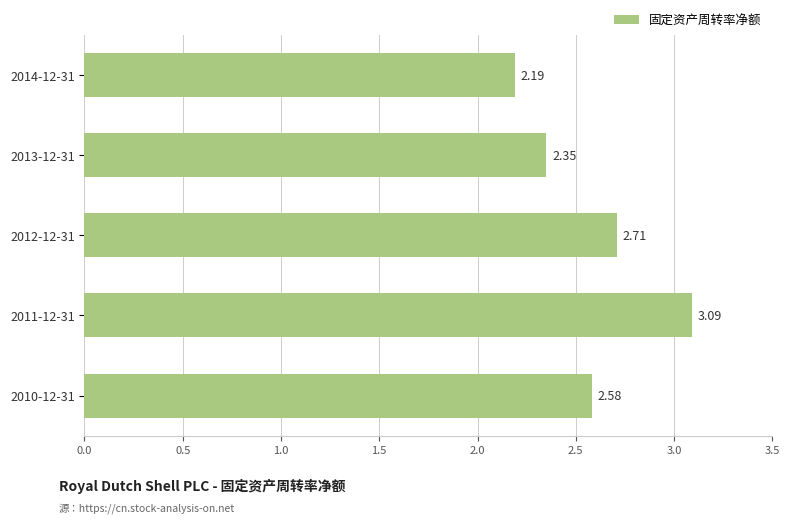

What is the difference between the maximum and minimum values?

0.9